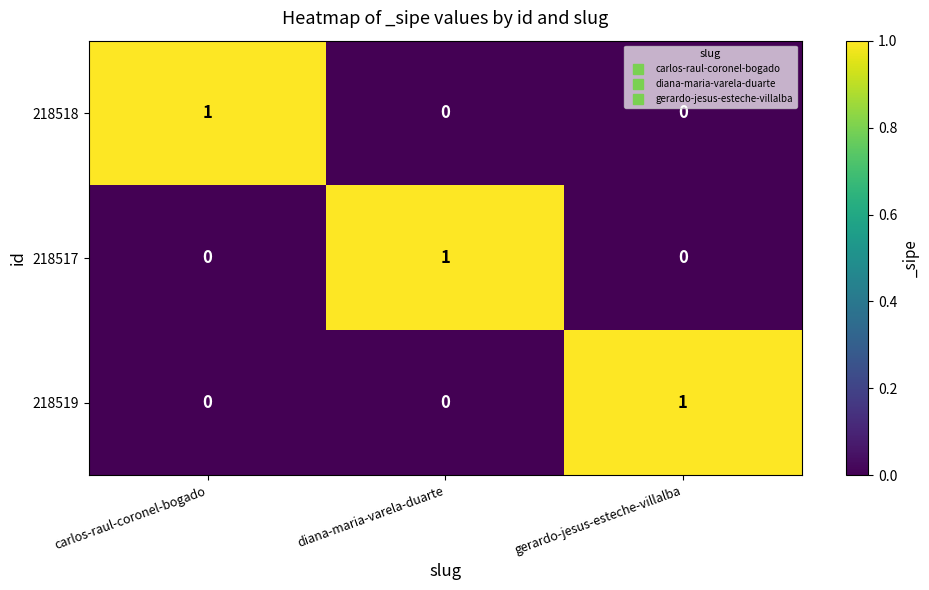

How many categories are shown in the chart?

3